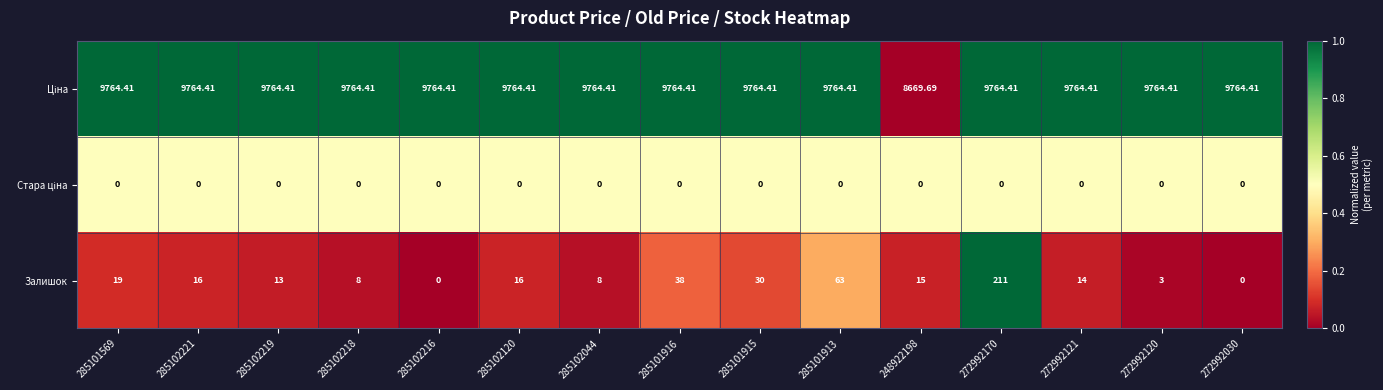

Between 285101916 and 272992120, which series saw the biggest shift?

Залишок